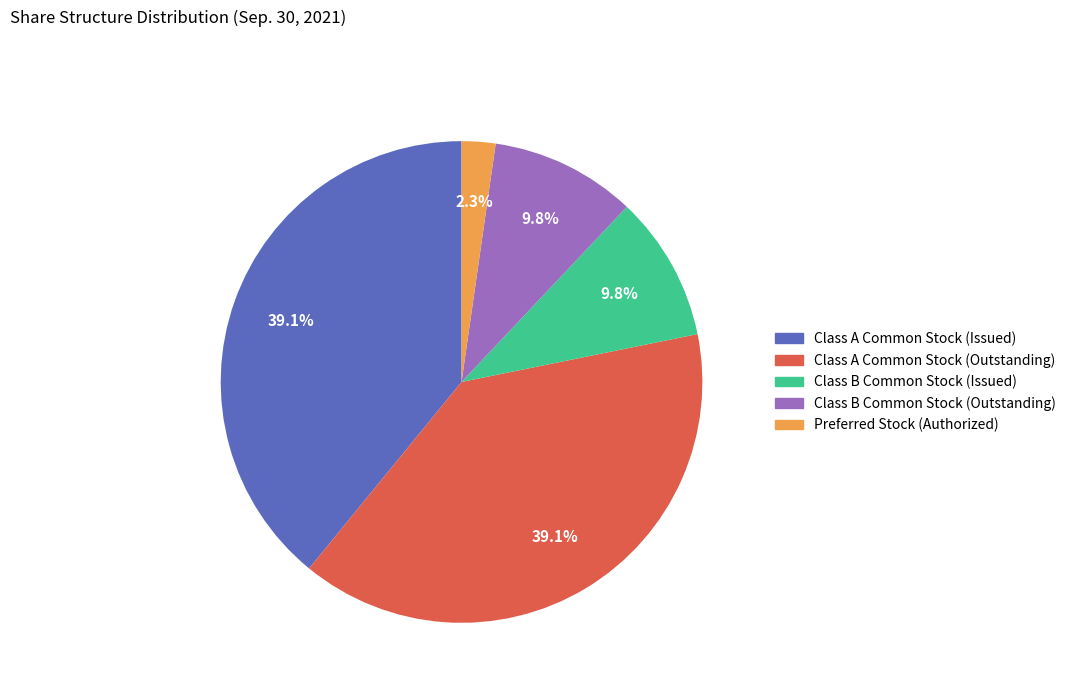

What is the ratio of the value at Class A Common Stock (Issued) to the value at Class A Common Stock (Outstanding)?

1.0